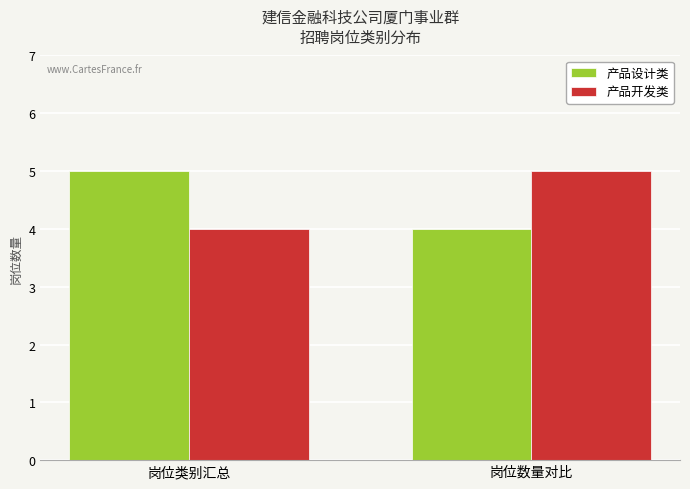

At how many categories does at least one series exceed 4?

2